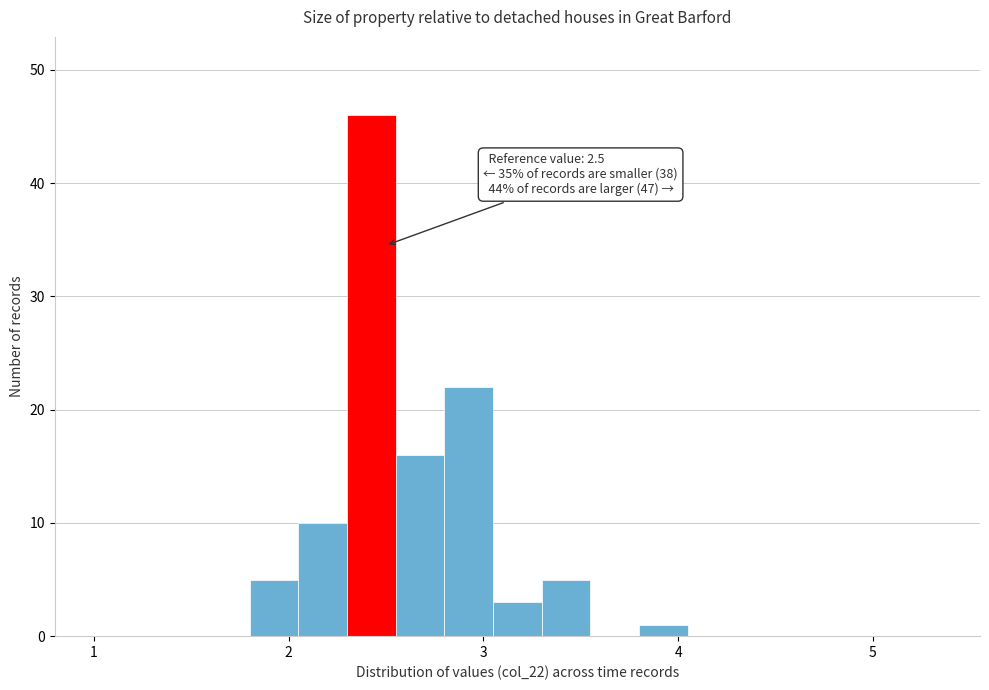

Around what value on the x-axis is the tallest bar? Give the approximate position of its centre, as read against the axis.

2.4